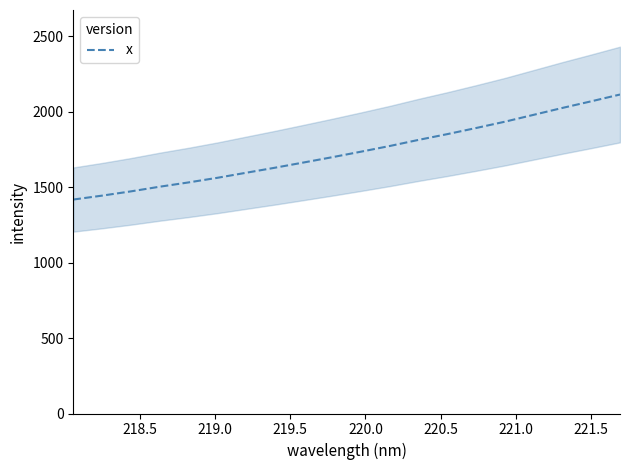

What is the minimum value for x?

1418.3